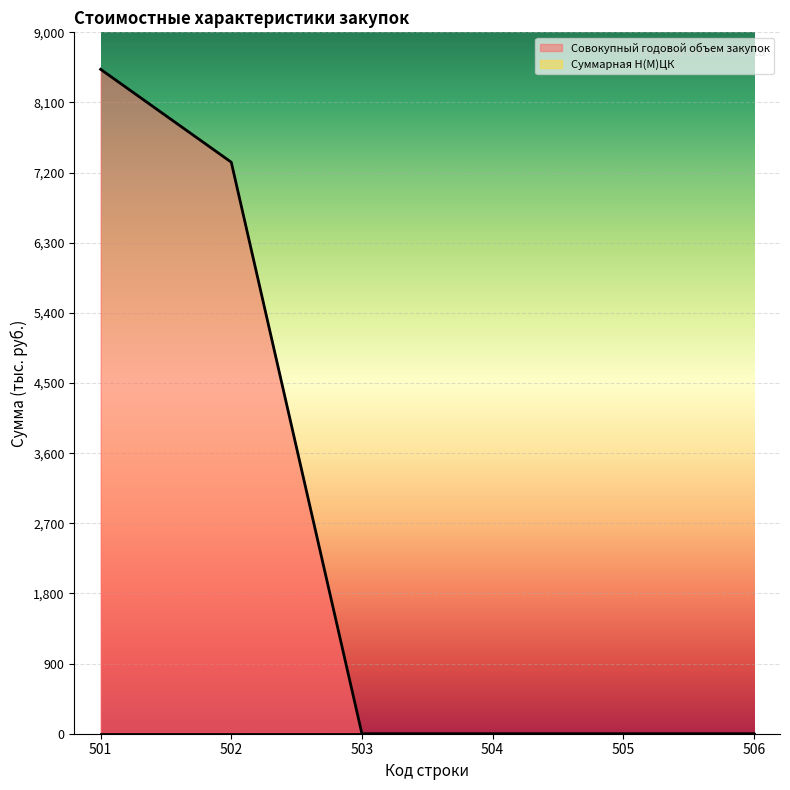

What is the difference between the values at 501 and 505?

8525.6